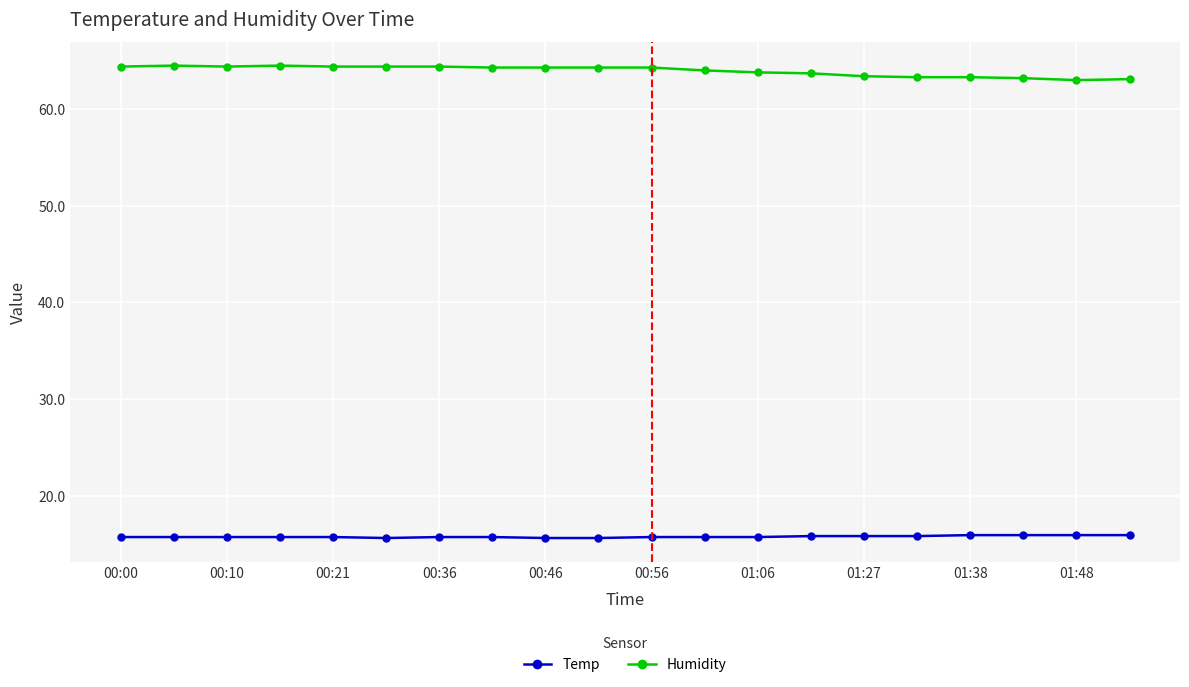

What is the value of the Temp point at the 1st from the left?

15.7